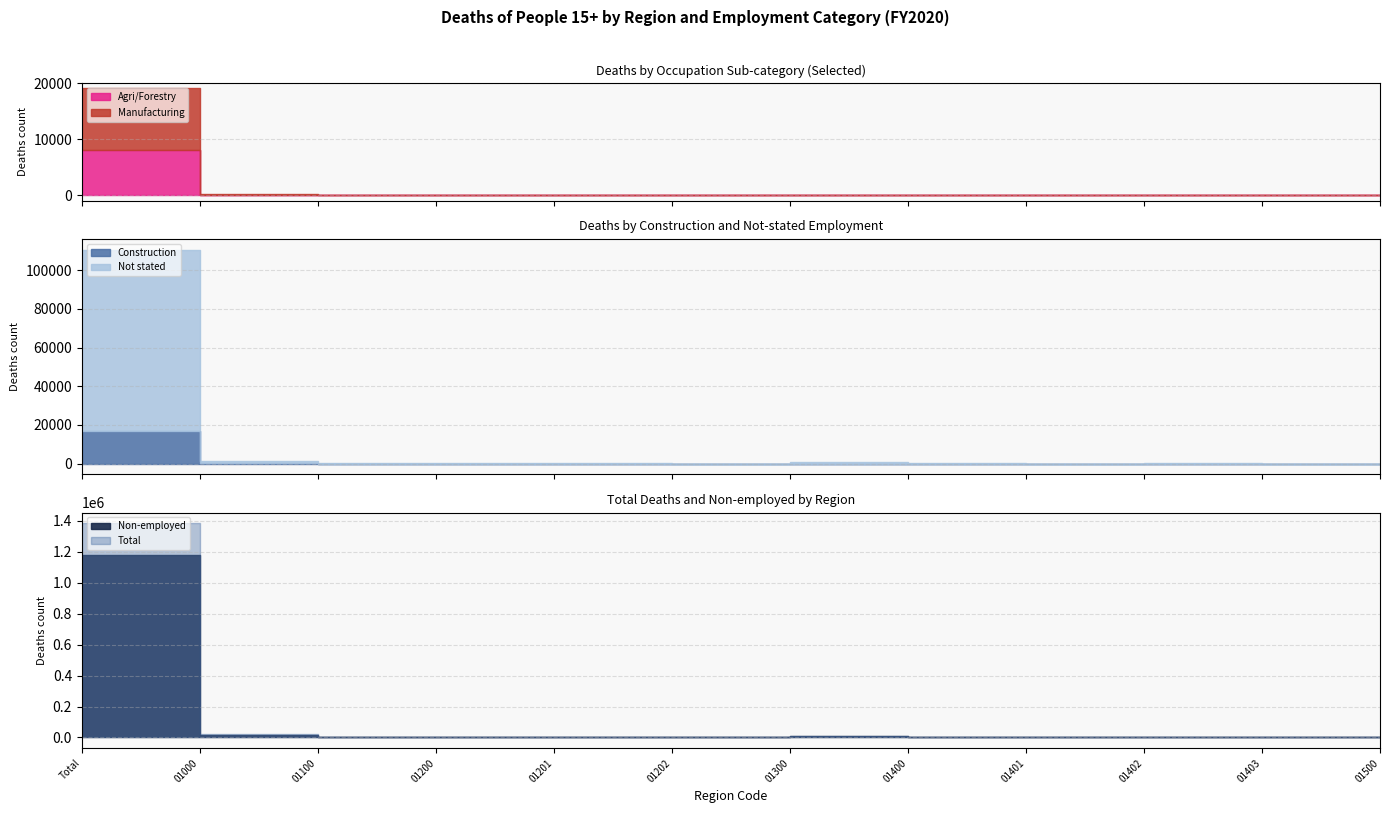

Which series has the largest total across all categories?

Total